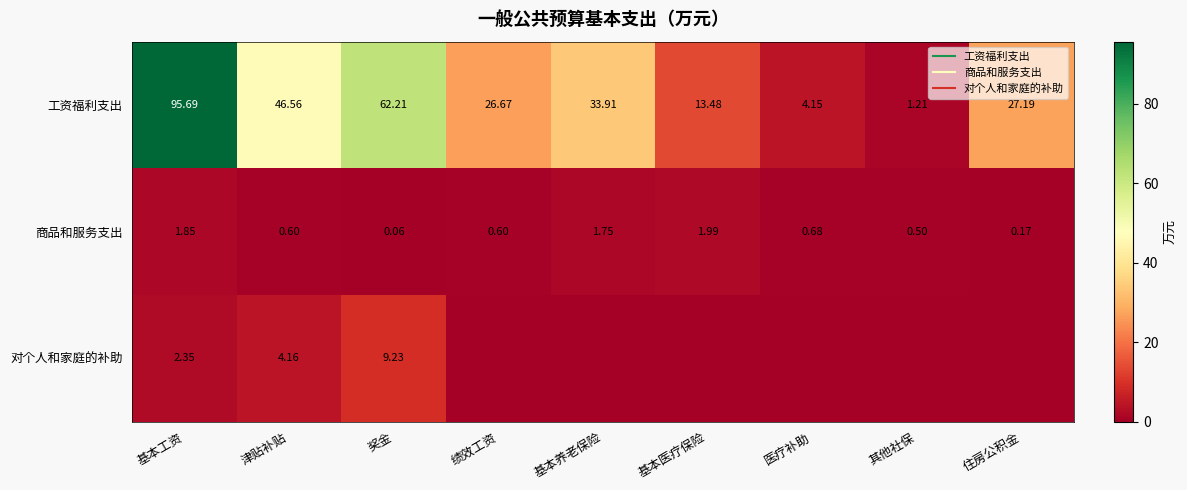

List the labels in order of 商品和服务支出 value, largest first.

基本医疗保险, 基本工资, 基本养老保险, 医疗补助, 津贴补贴, 绩效工资, 其他社保, 住房公积金, 奖金